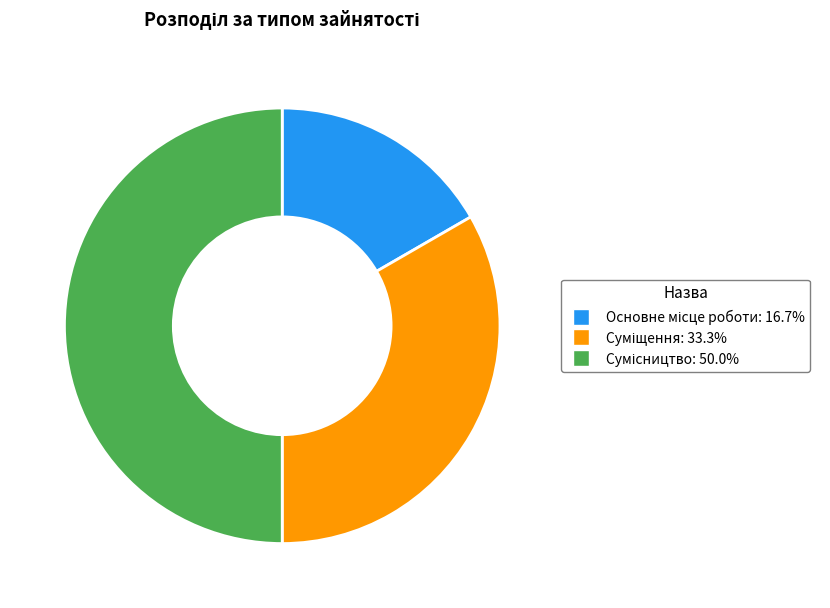

Which category has the biggest portion of the pie?

Сумісництво